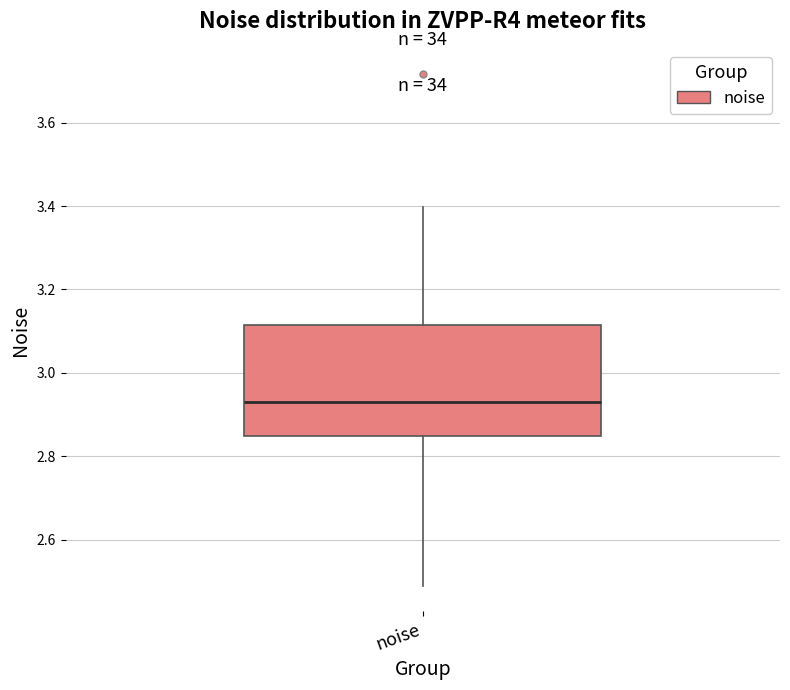

Read this box plot against the y-axis: the position of the median line, the range covered by the box, and the ends of both whiskers. The values are not printed on the chart, so give them approximately, as read against the axis.

median 2.92, box 2.84 to 3.12, whiskers 2.50 to 3.40